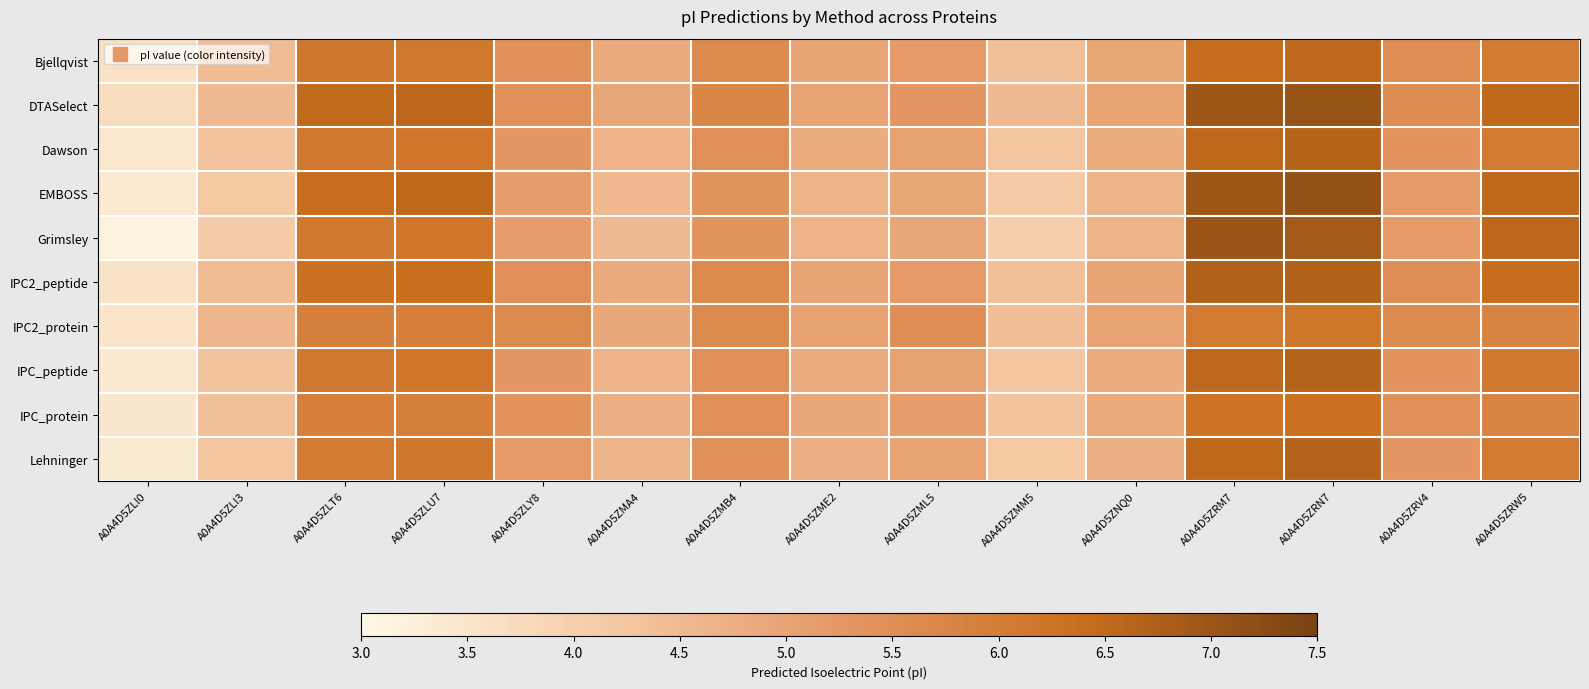

Between A0A4D5ZLT6 and A0A4D5ZRM7, which series saw the biggest shift?

Grimsley